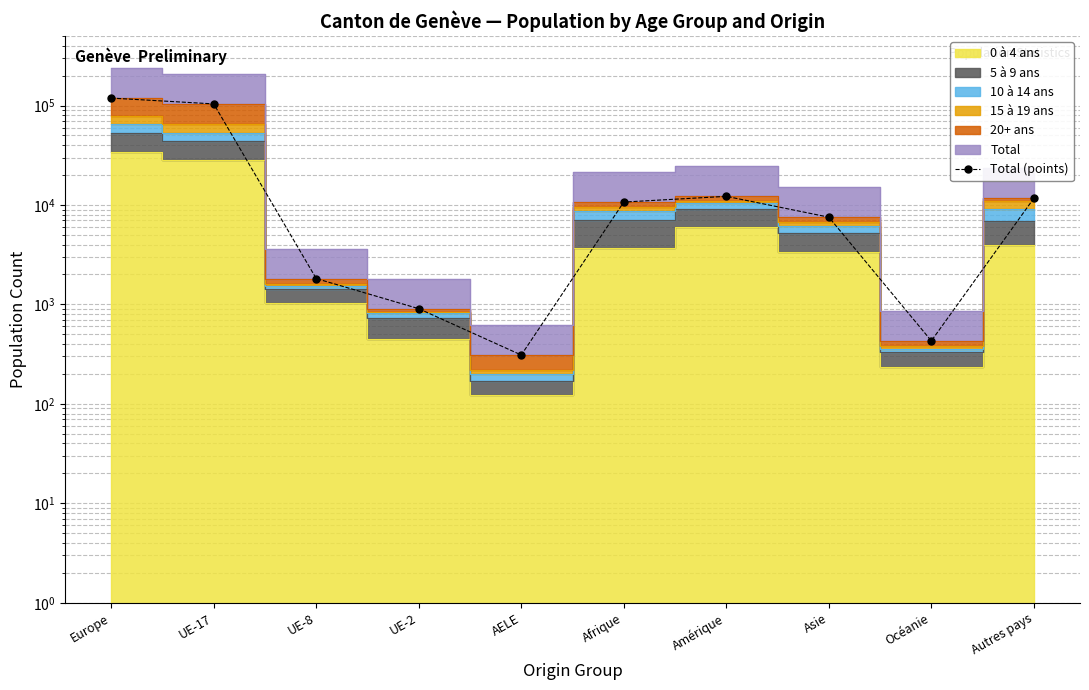

What value does the data have at Autres pays, to the nearest 10?

11690